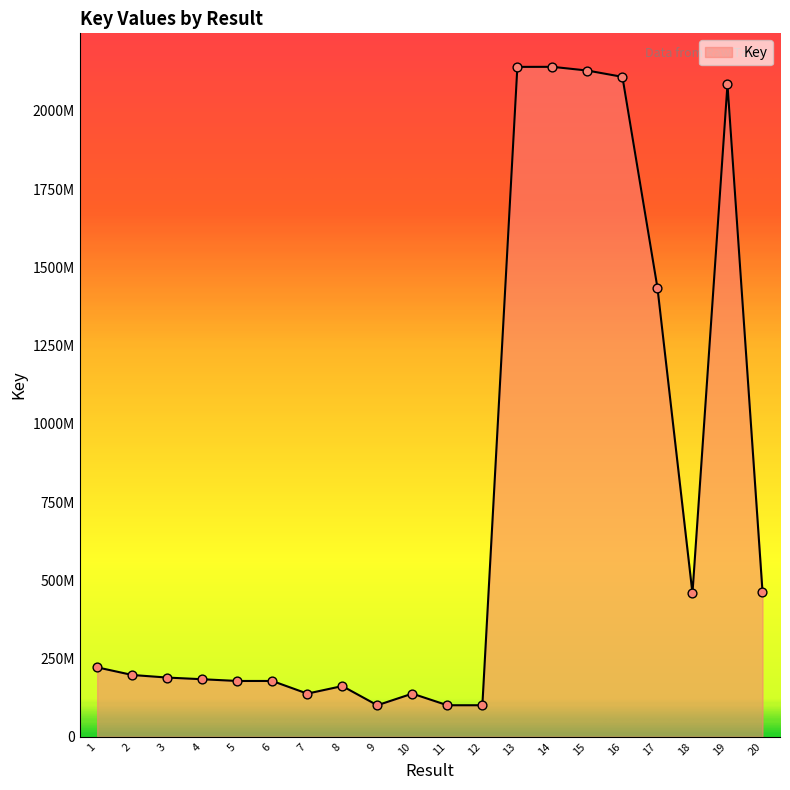

What is the ratio of the value at 11 to the value at 6?

0.6